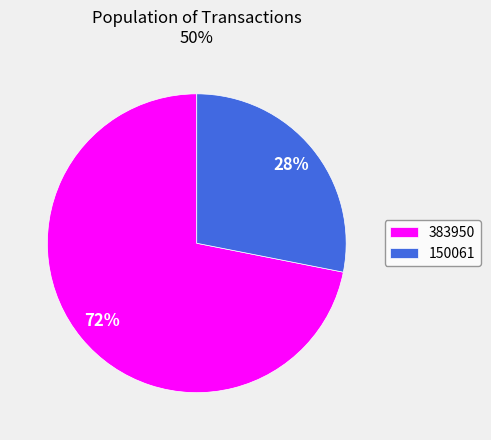

Which slice is the smallest?

150061